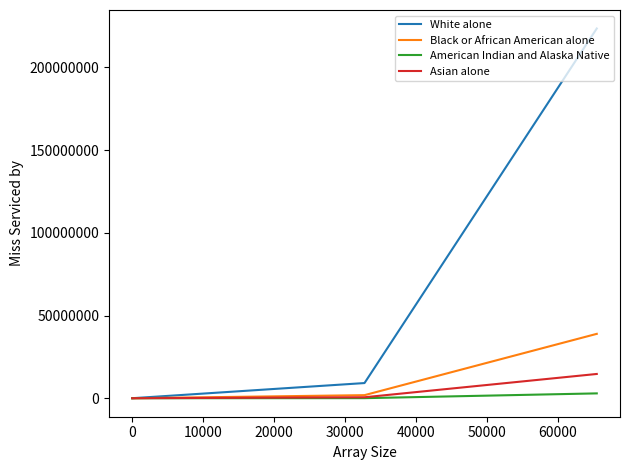

How many series are shown in this chart?

4